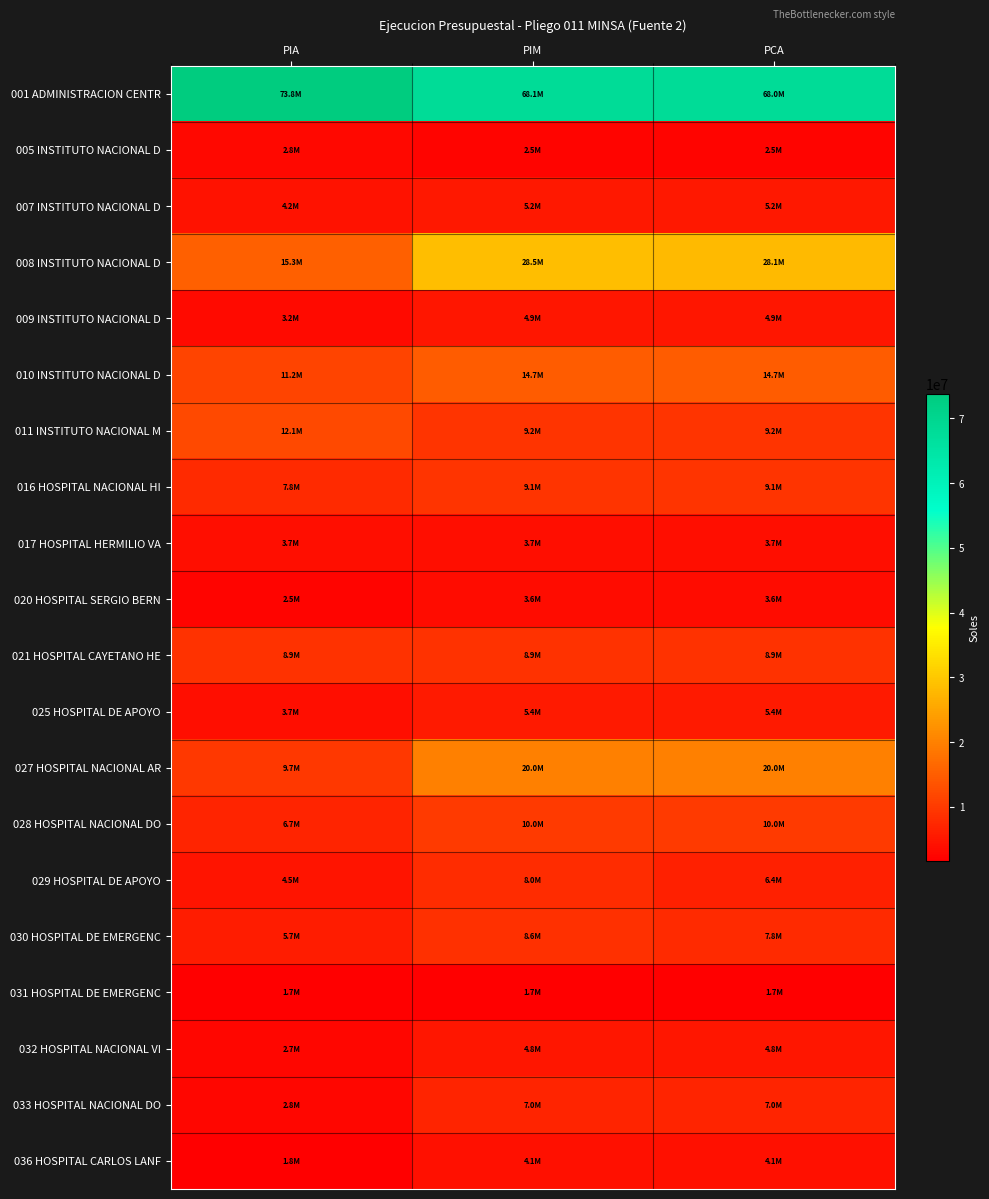

List the series in order of their peak value, lowest first.

031 HOSPITAL DE EMERGENC, 005 INSTITUTO NACIONAL D, 020 HOSPITAL SERGIO BERN, 017 HOSPITAL HERMILIO VA, 036 HOSPITAL CARLOS LANF, 032 HOSPITAL NACIONAL VI, 009 INSTITUTO NACIONAL D, 007 INSTITUTO NACIONAL D, 025 HOSPITAL DE APOYO, 033 HOSPITAL NACIONAL DO, 029 HOSPITAL DE APOYO, 030 HOSPITAL DE EMERGENC, 021 HOSPITAL CAYETANO HE, 016 HOSPITAL NACIONAL HI, 028 HOSPITAL NACIONAL DO, 011 INSTITUTO NACIONAL M, 010 INSTITUTO NACIONAL D, 027 HOSPITAL NACIONAL AR, 008 INSTITUTO NACIONAL D, 001 ADMINISTRACION CENTR